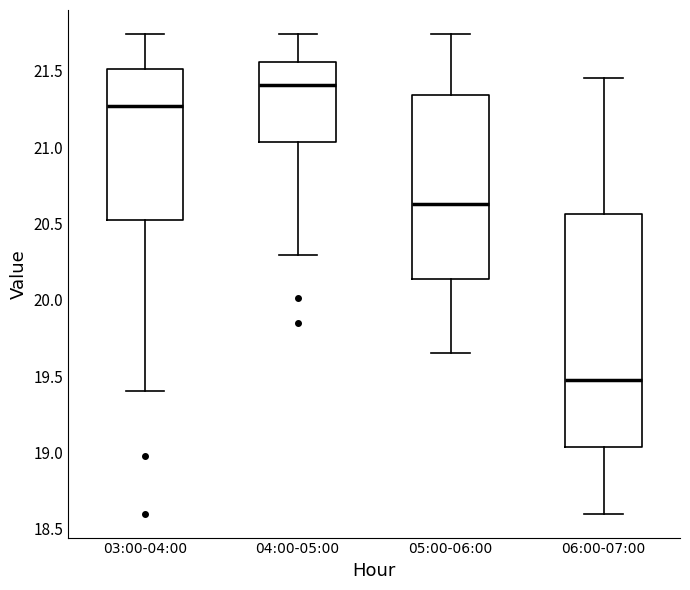

Comparing the boxes themselves (not the whiskers), which one is the tallest?

06:00-07:00